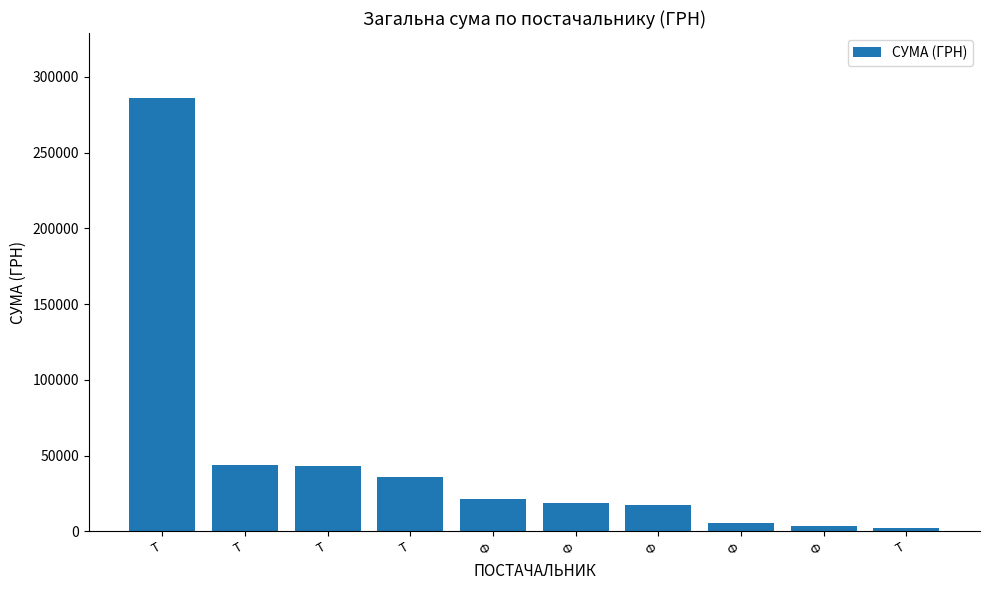

The value at Т is 64019.9. True or false?

False